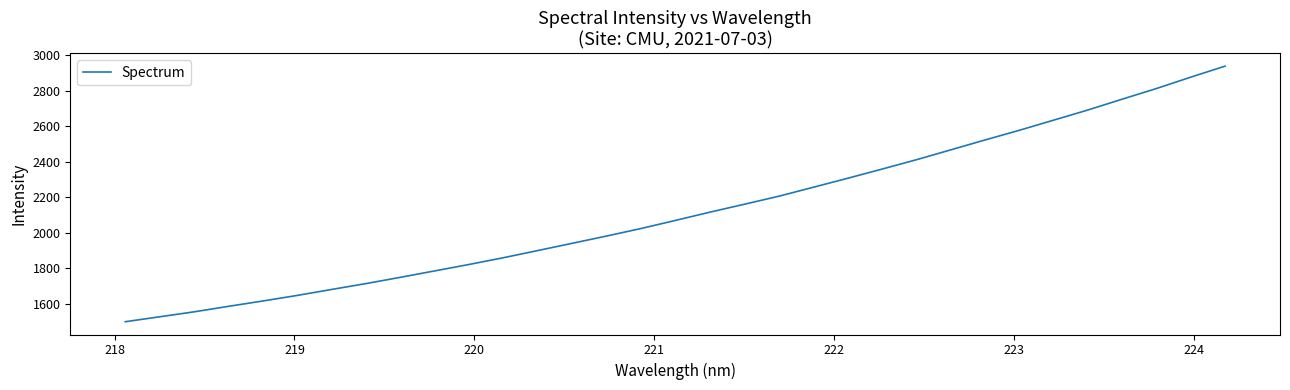

What is the difference between the maximum and minimum values?

1436.7